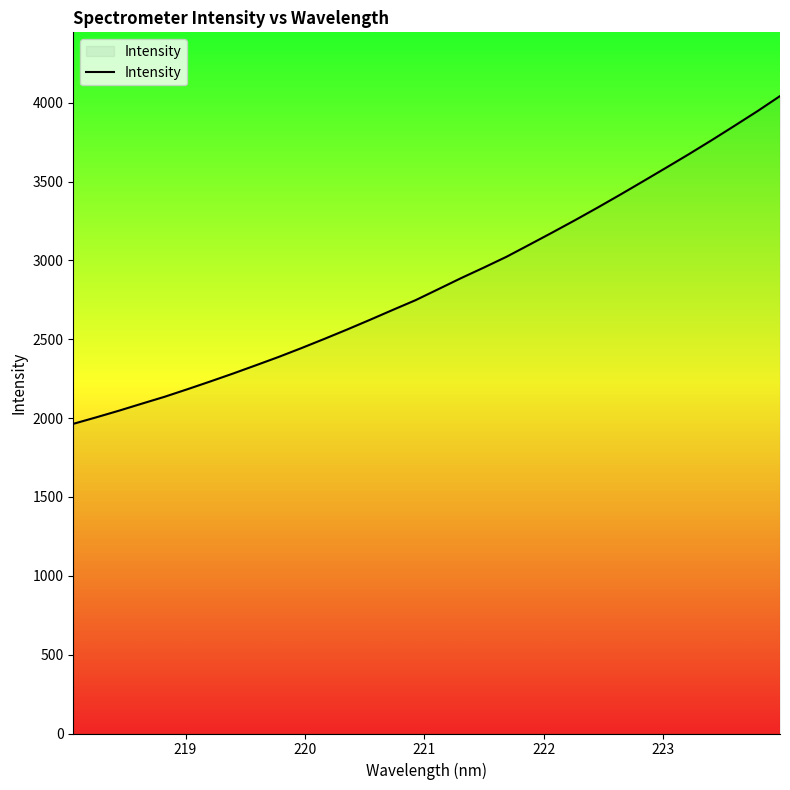

What is the maximum value shown in the chart?

4042.1